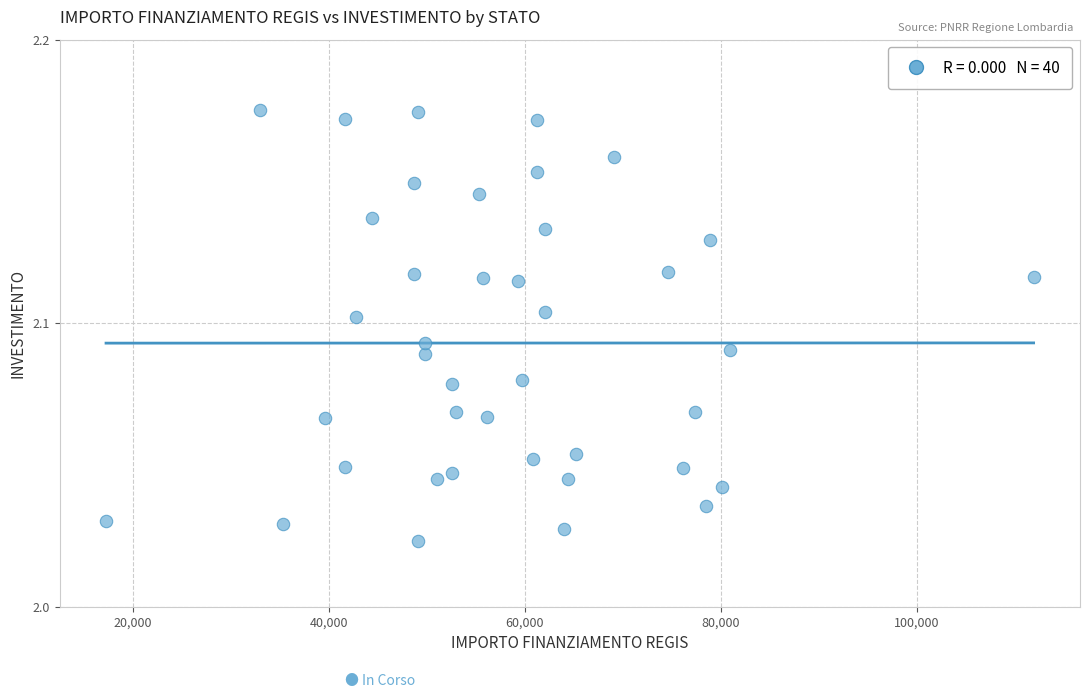

What is the range of X values (max minus min)?

94665.7